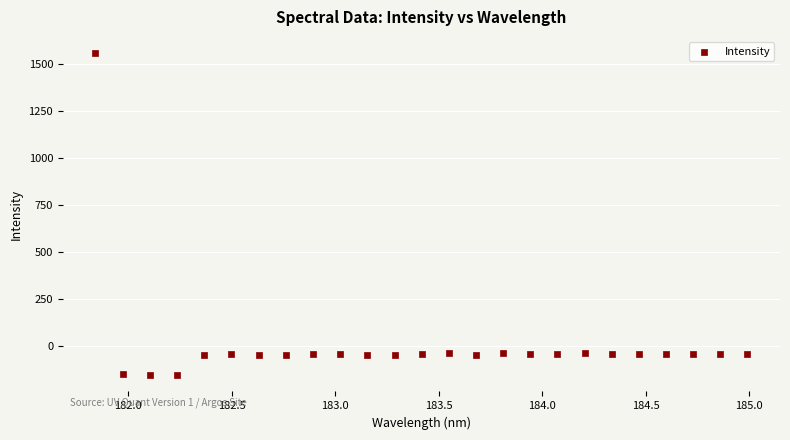

What is the range of X values (max minus min)?

3.1